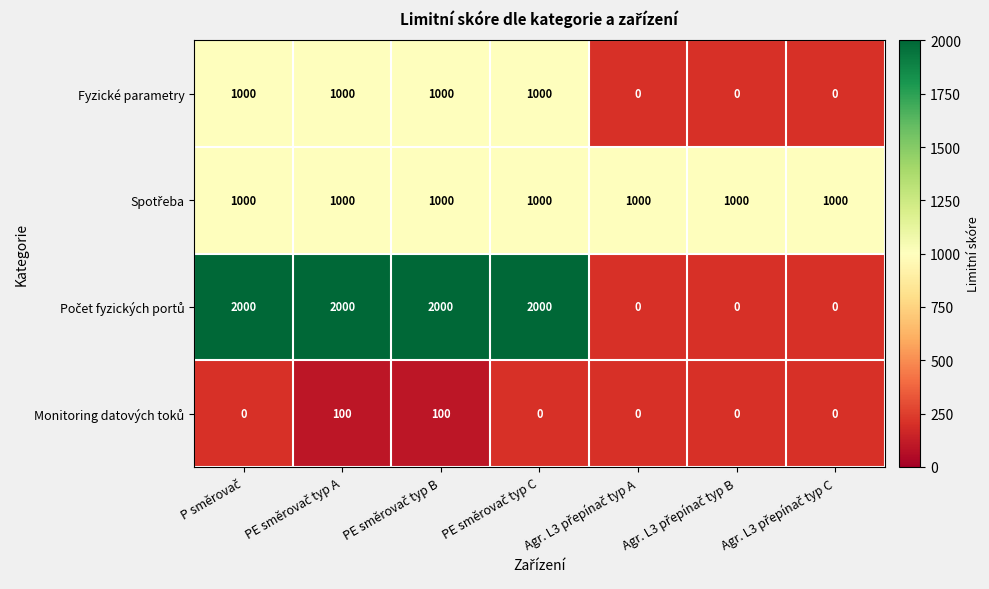

True or false: Spotřeba has a value of 1000.0 at P směrovač.

True